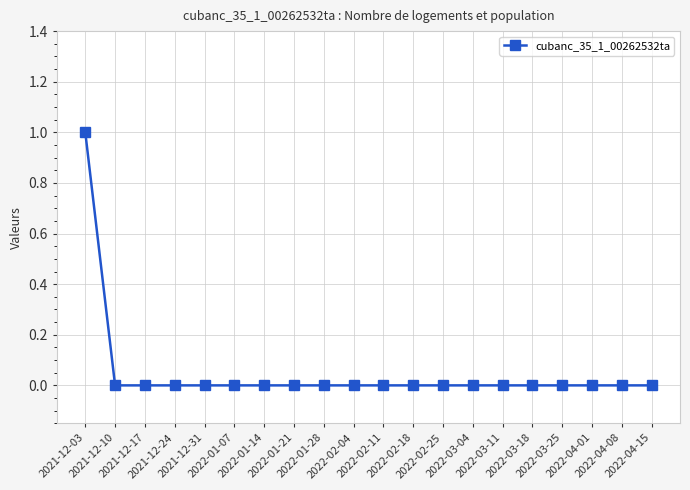

Count the number of categories in the chart.

20